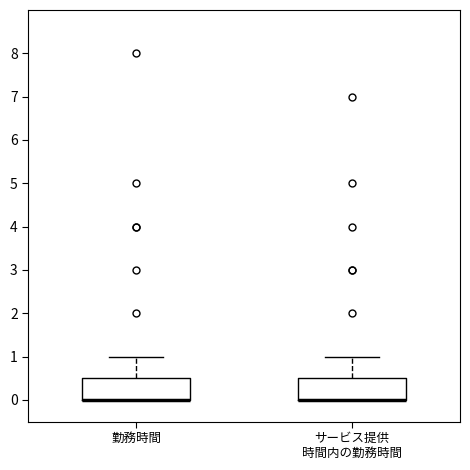

Reading left to right, transcribe this box plot: for each box, give where its median line is, the range the box spans, and where its two whiskers end, as read against the y-axis. The values are not printed on the chart, so give them approximately, as read against the axis.

勤務時間: median 0.0 (drawn on the box's lower edge), box 0.0 to 0.5, whiskers 0.0 to 1.0
サービス提供 時間内の勤務時間: median 0.0 (drawn on the box's lower edge), box 0.0 to 0.5, whiskers 0.0 to 1.0